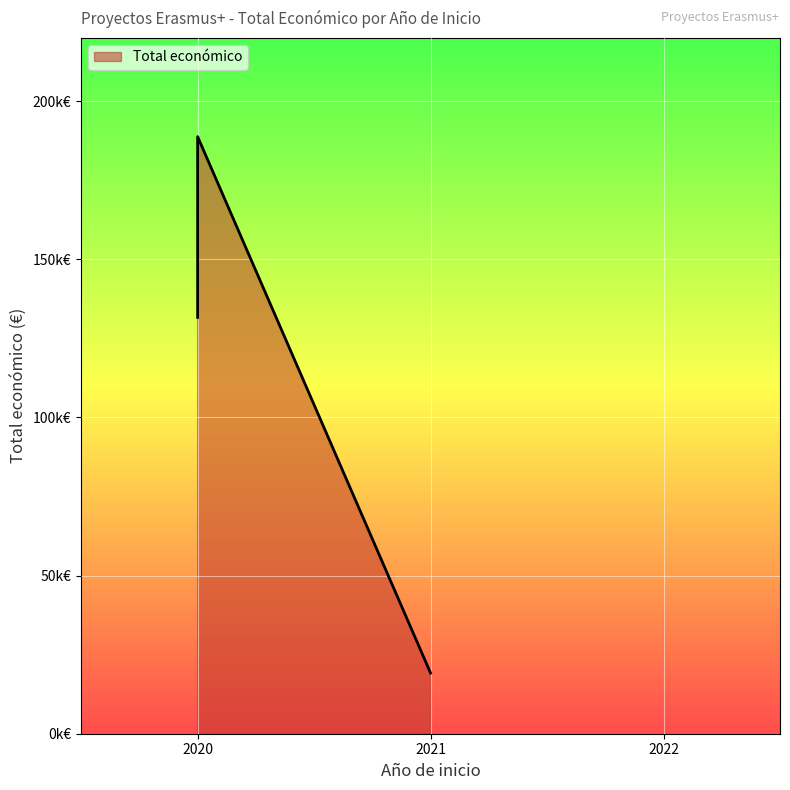

True or false: the data shows 25618 at 2021.

False